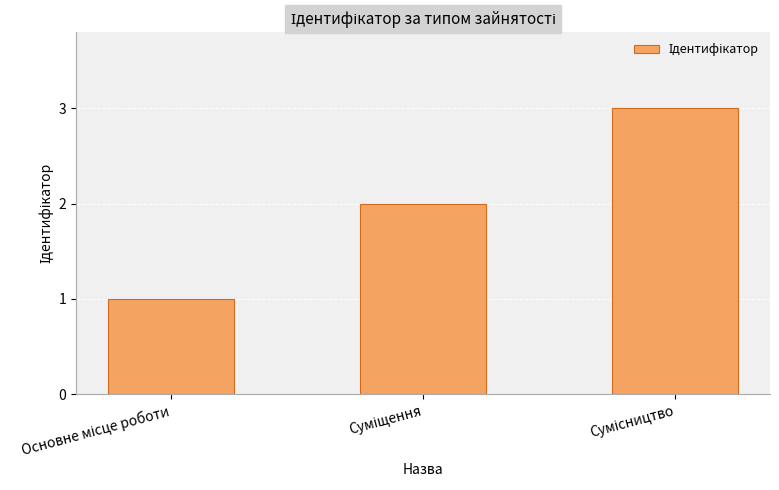

What is the sum of all values?

6